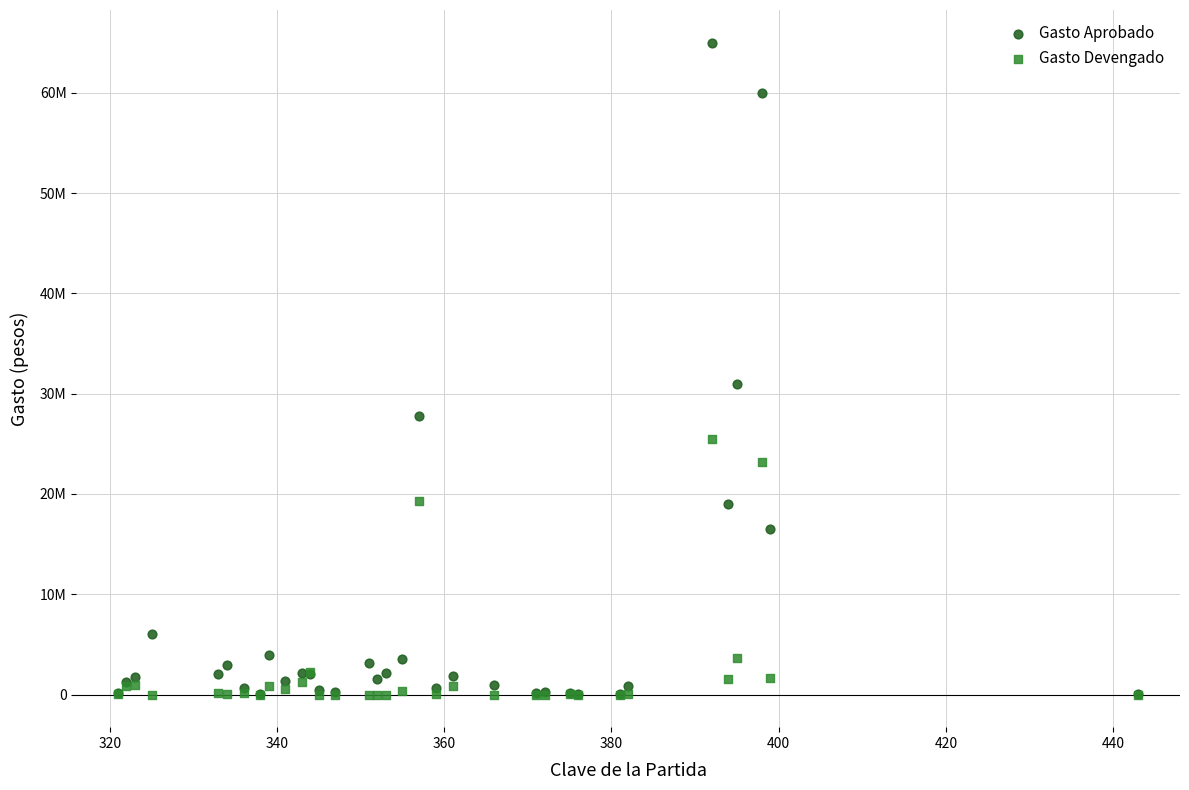

Which series reaches the maximum Y coordinate?

Gasto Aprobado